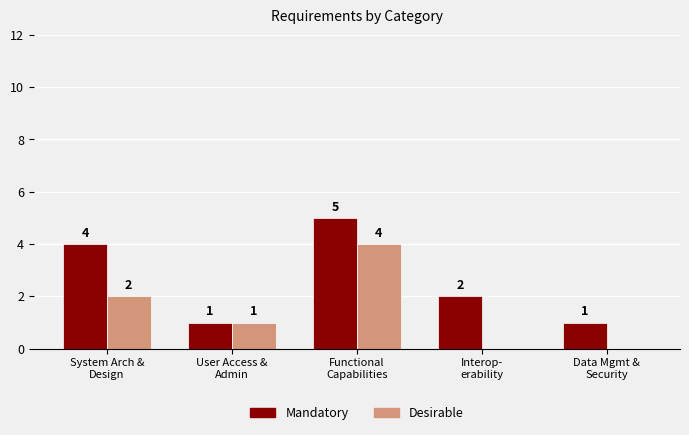

What is the sum of all Desirable values?

7